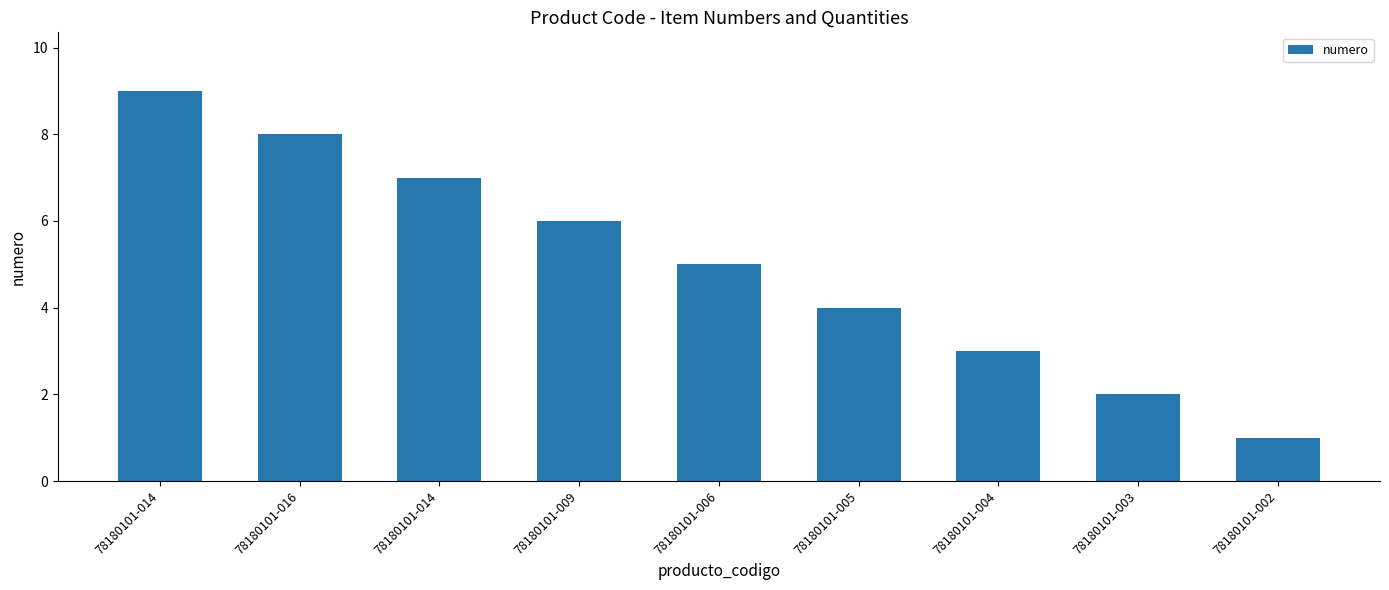

The value at 78180101-014 is 4. True or false?

False